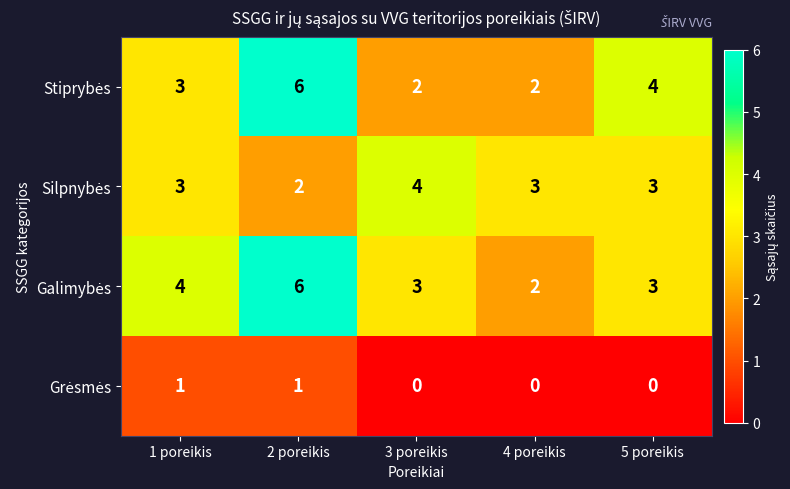

How many data points does each series have?

5